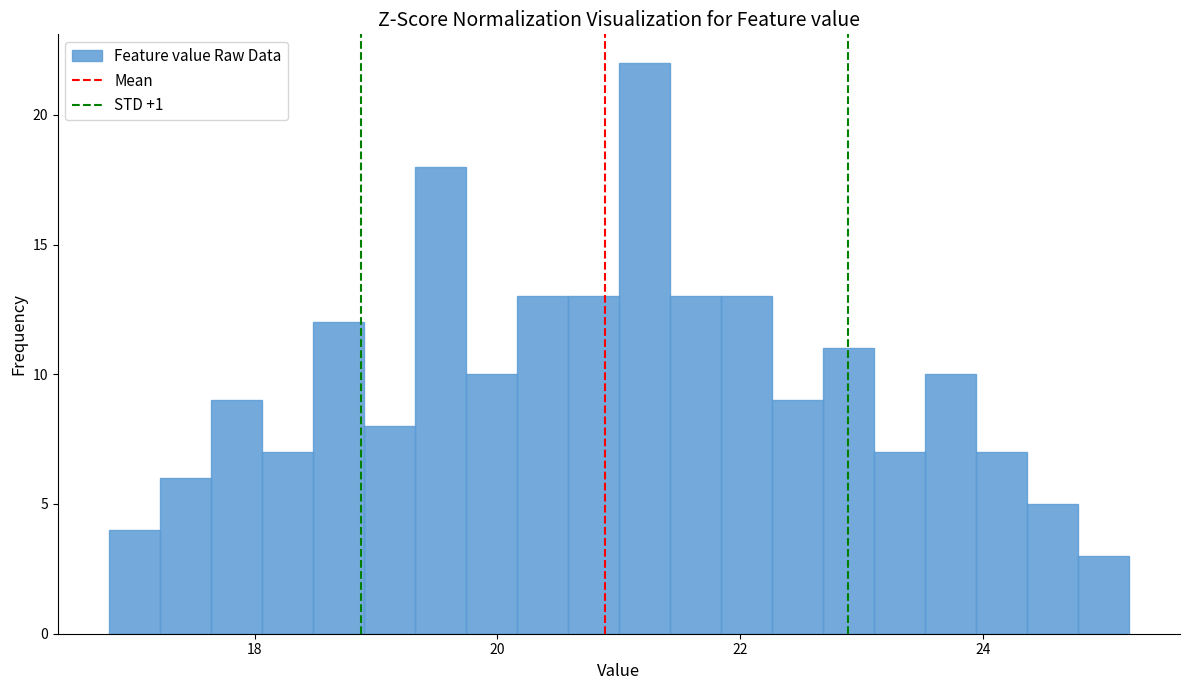

Around what value on the x-axis is the tallest bar? Give the approximate position of its centre, as read against the axis.

21.2